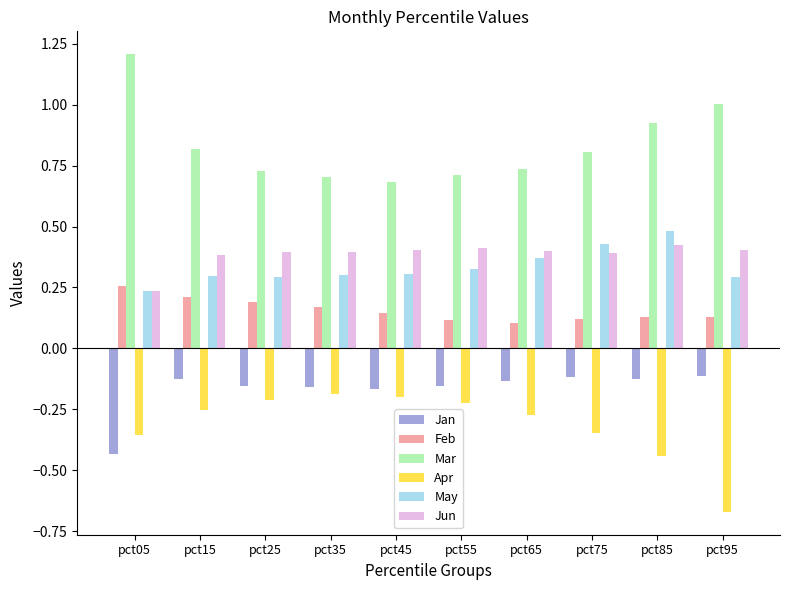

Rank the series at pct95 from lowest to highest value.

Apr, Jan, Feb, May, Jun, Mar